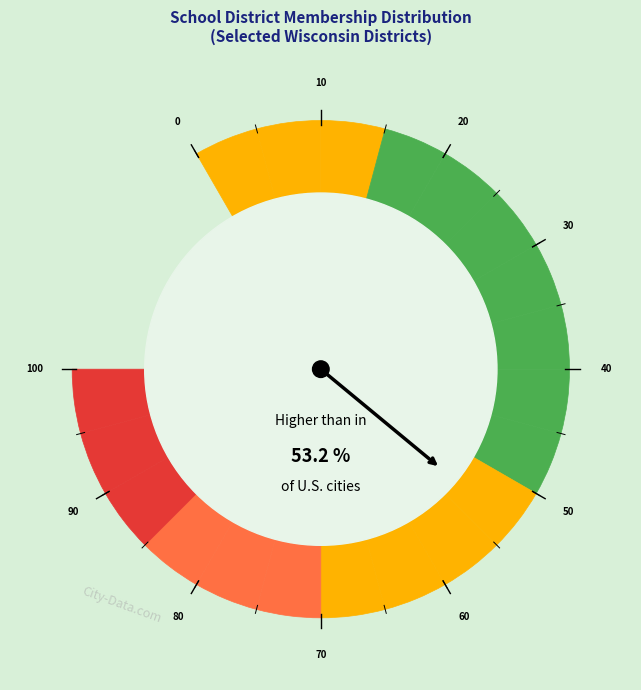

Is it true that Albany is 4% of the pie?

True